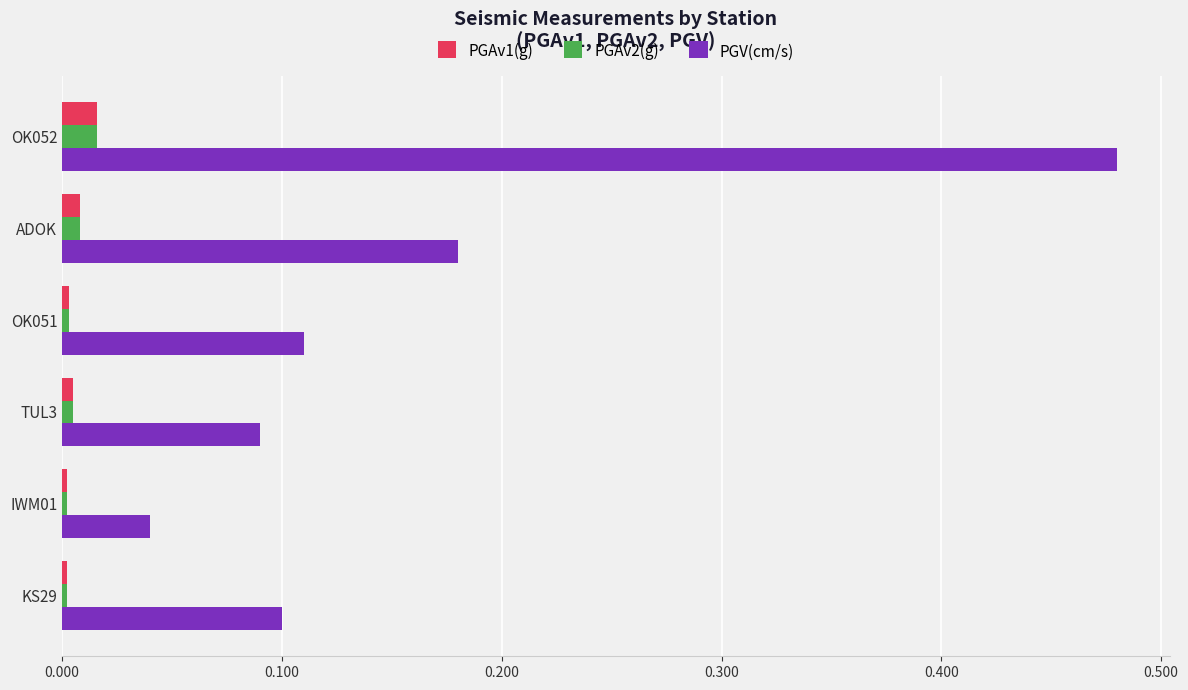

The PGV(cm/s) series shows 0.1 at TUL3. True or false?

True